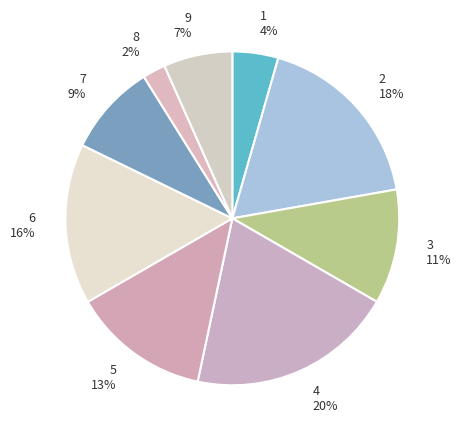

How many slices are in this pie chart?

9